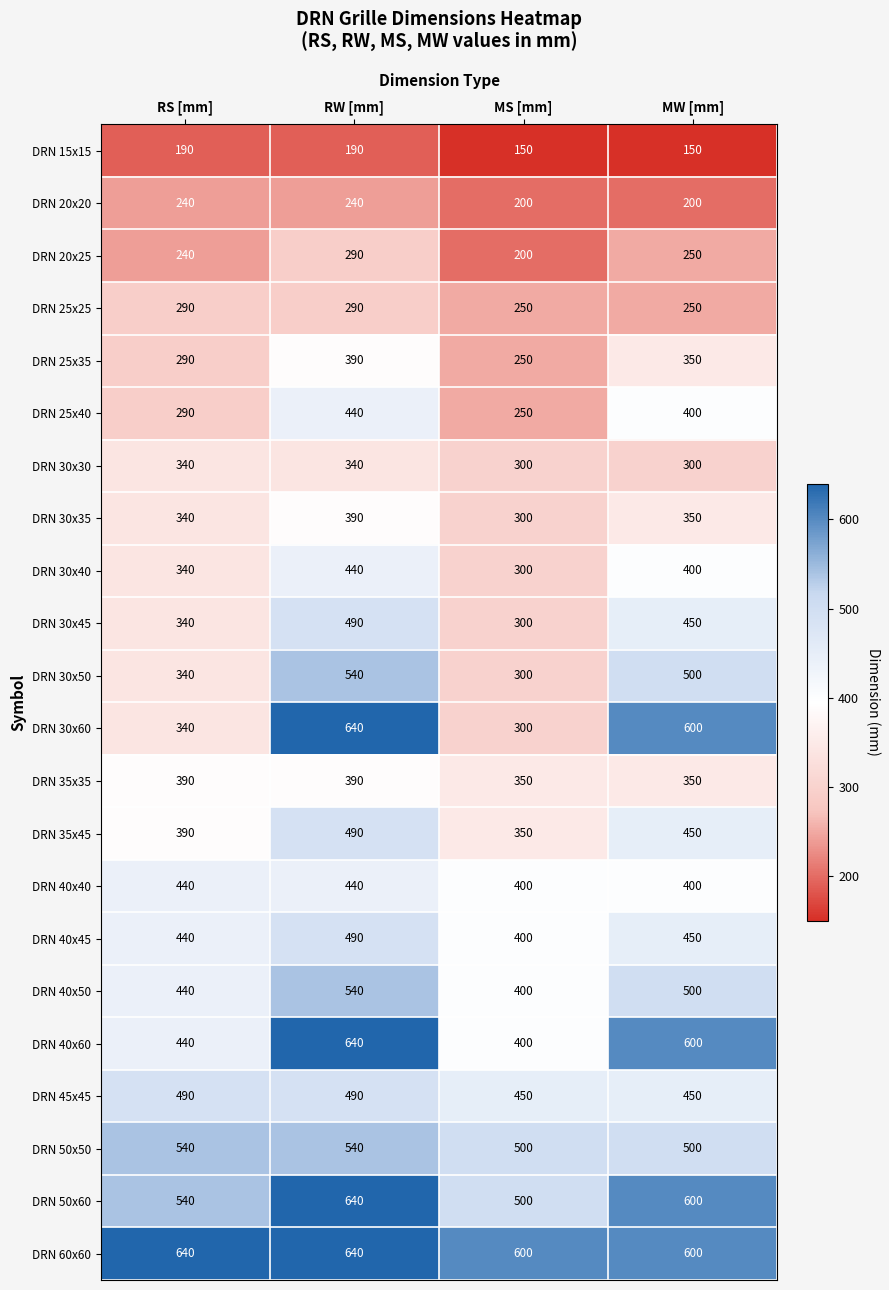

The value of DRN 30x45 at MS [mm] is 300. True or false?

True